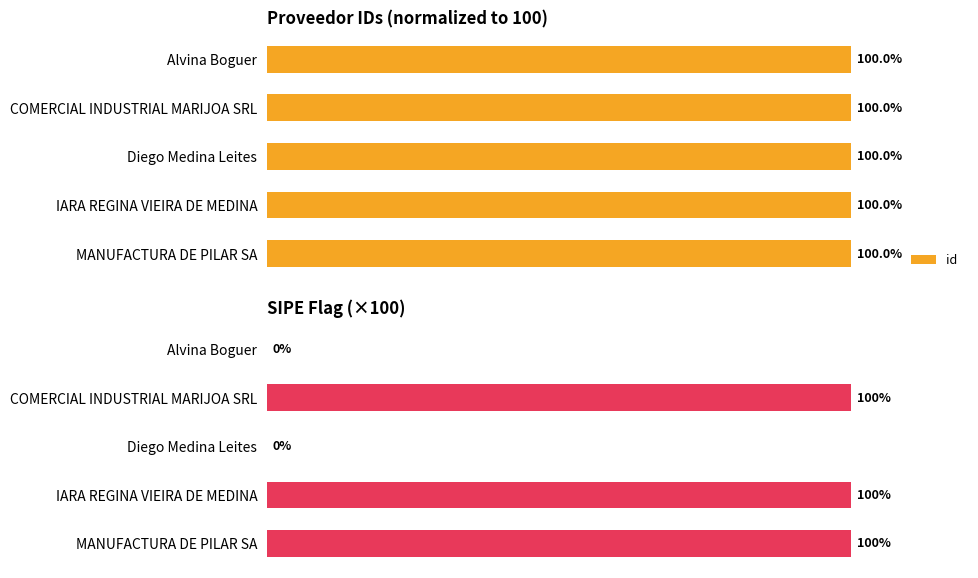

What is the maximum value shown in the chart?

100.0